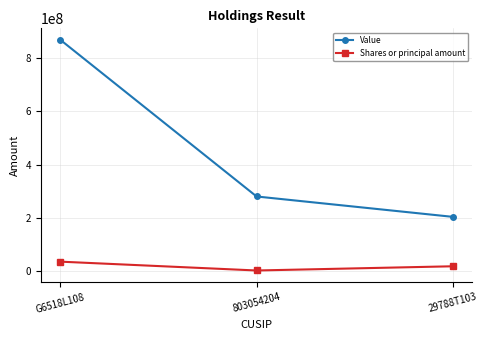

Where does the Value series first go above 280063000?

G6518L108